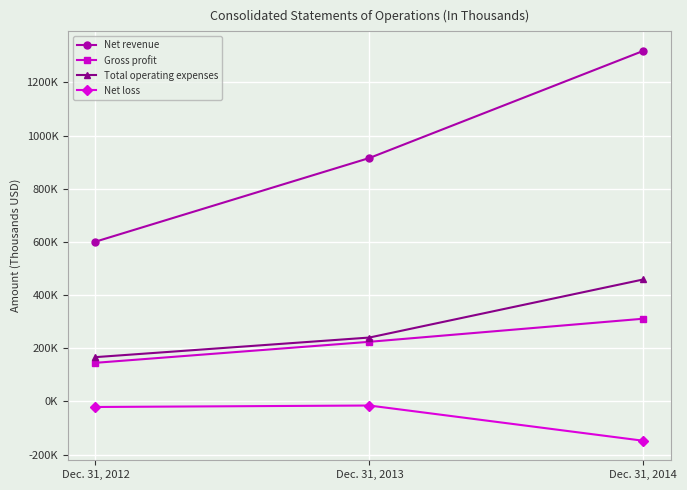

Does the chart have visible grid lines?

Yes